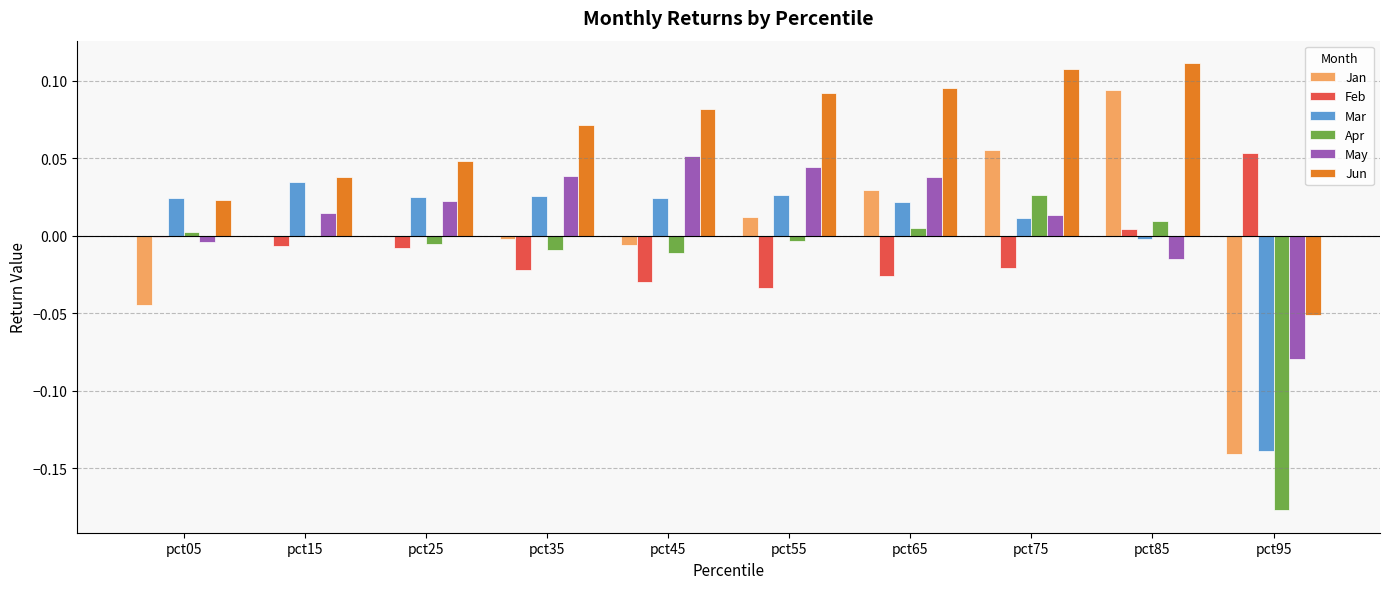

Which series has the largest total across all categories?

Jun